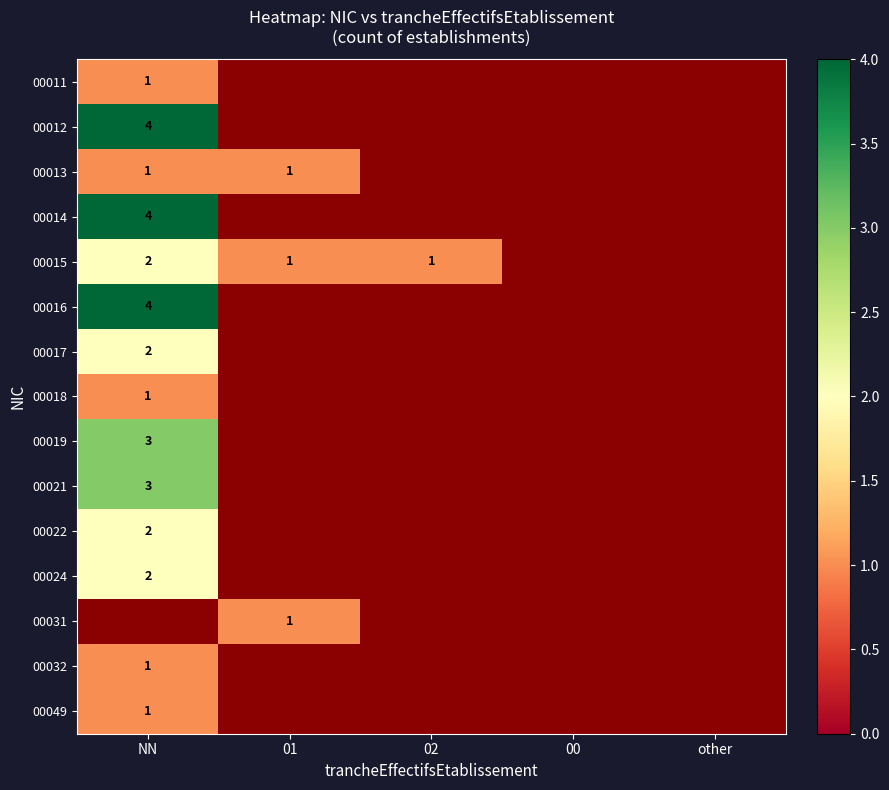

The 00018 series shows 0 at NN. True or false?

False